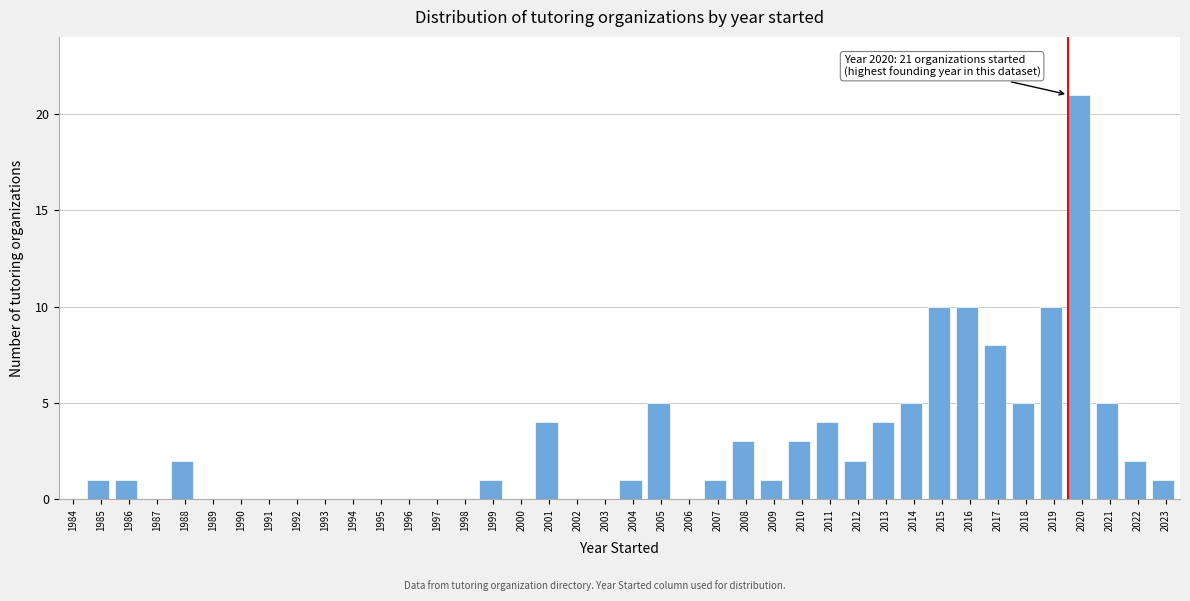

Between 2001 and 1984, which is larger?

2001